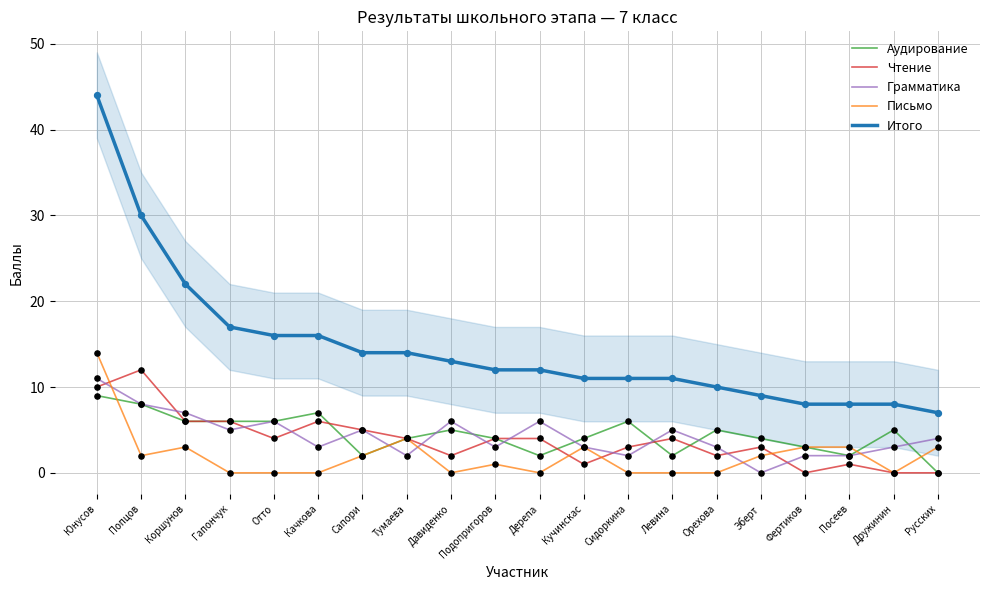

At how many categories does at least one series exceed 28?

2